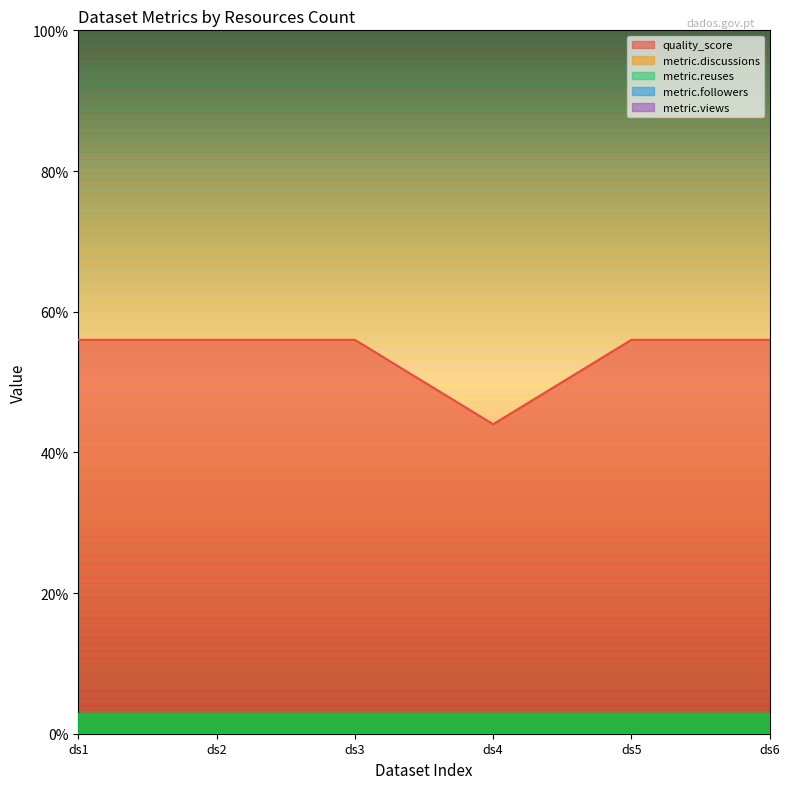

The metric.discussions series shows 0.0 at 4. True or false?

True